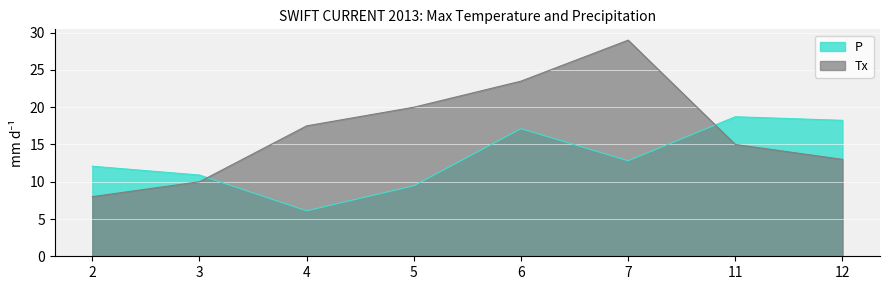

Is it true that P equals 18.7 at 11?

True